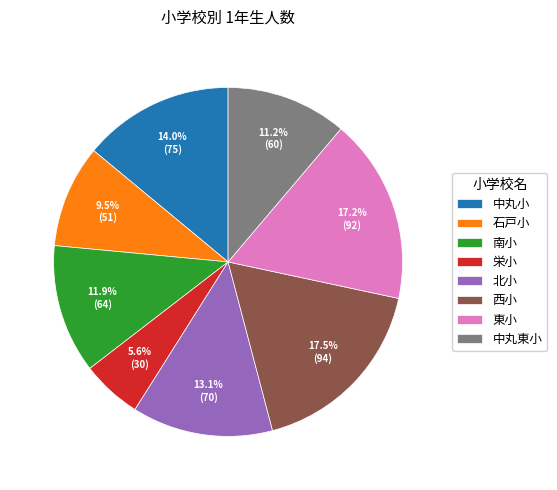

Combined, do 西小 and 南小 account for over 50%?

No